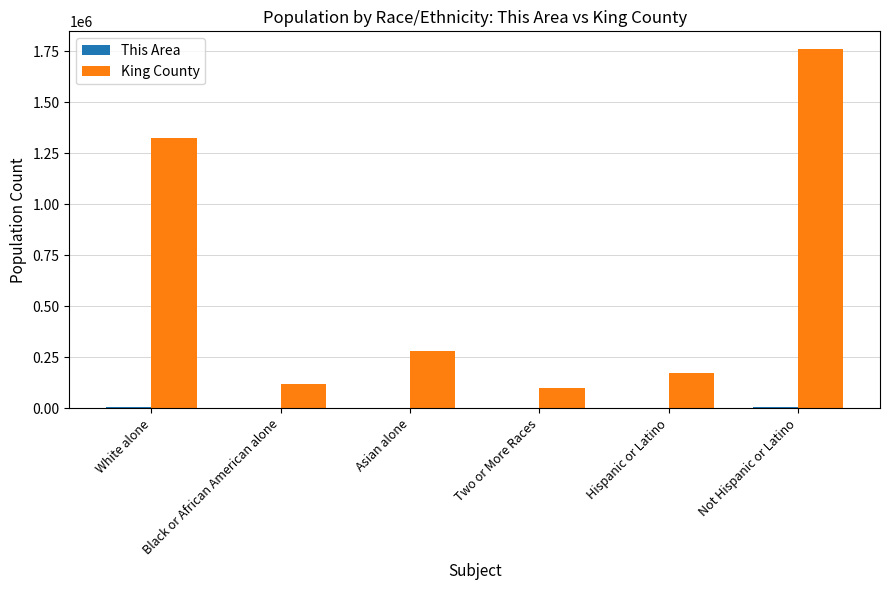

At which label does King County reach its peak?

Not Hispanic or Latino